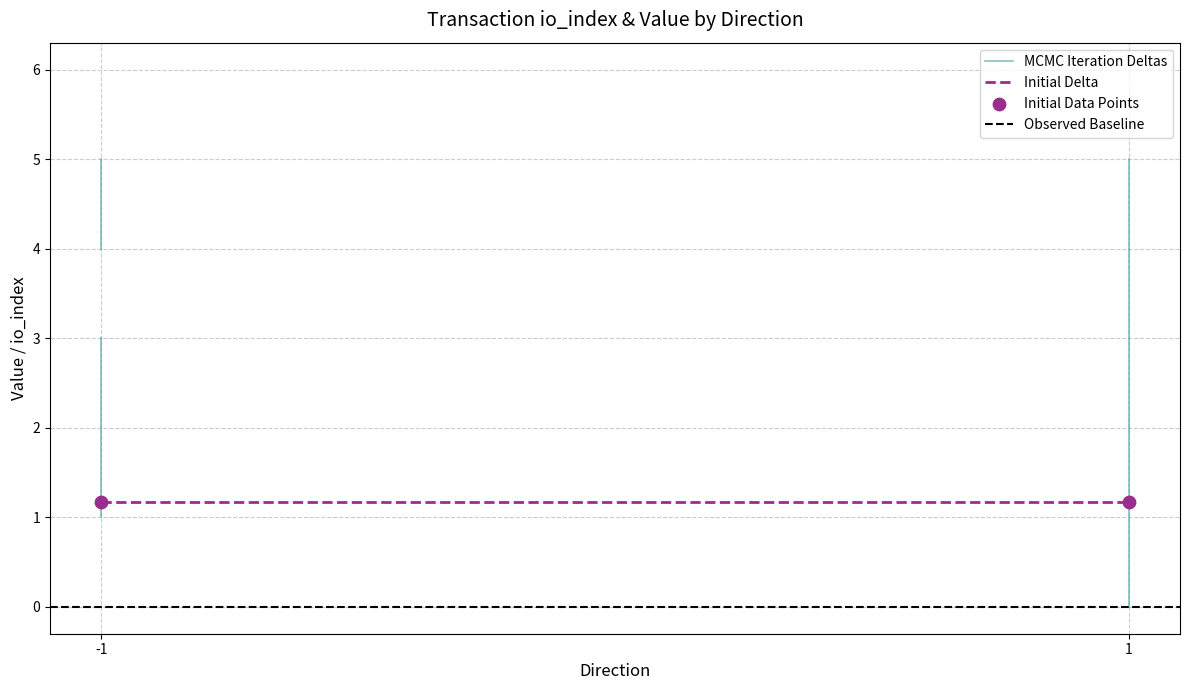

Which series has the largest total across all categories?

MCMC Iteration Deltas